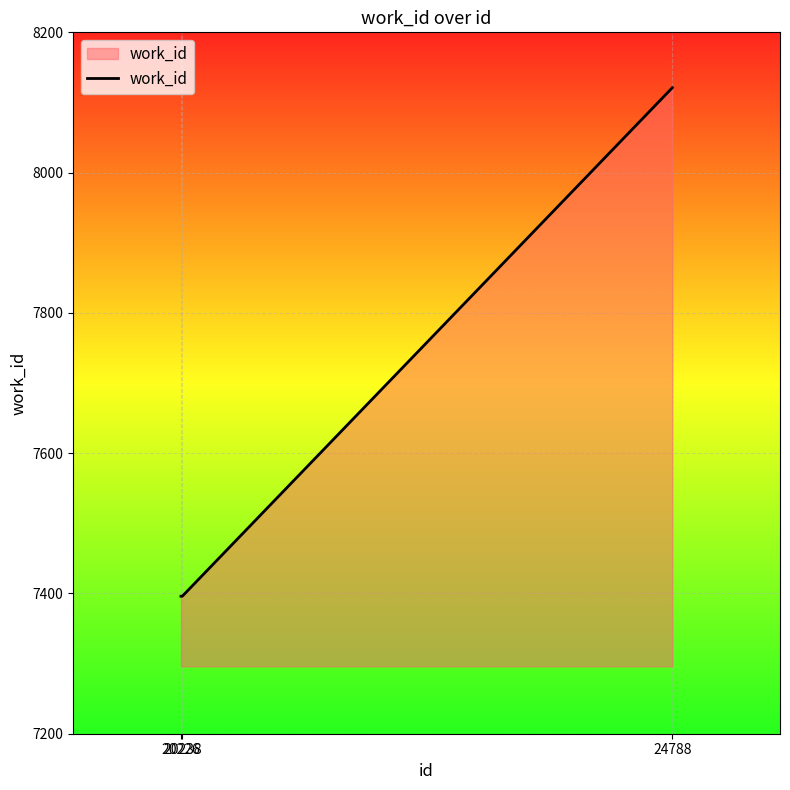

True or false: the data shows 3400 at 20226.

False